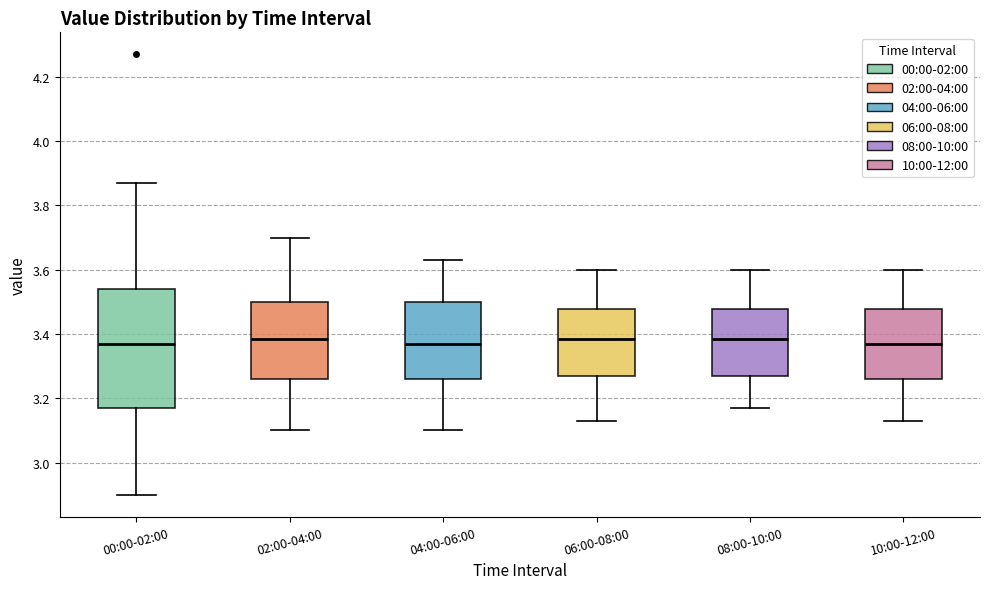

Comparing the boxes themselves (not the whiskers), which one is the tallest?

00:00-02:00